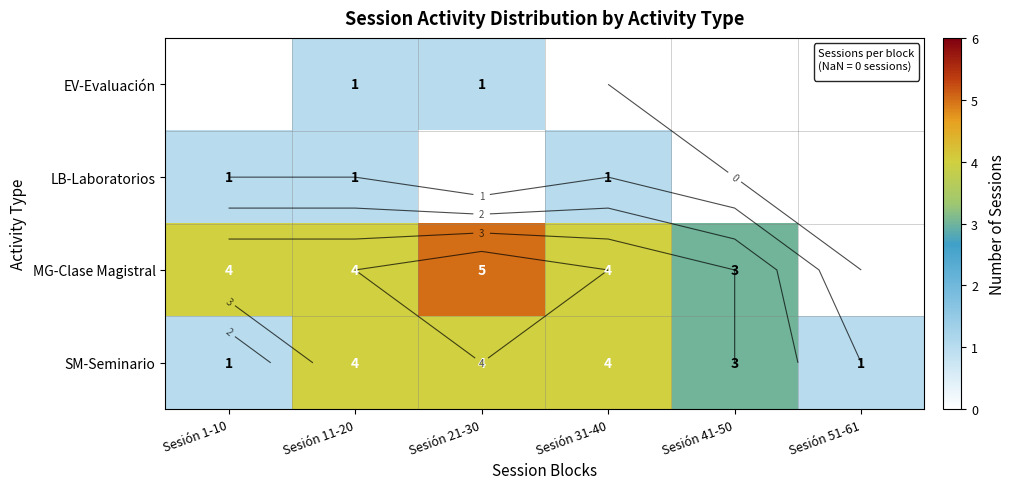

Is it true that LB-Laboratorios equals 0.7 at Sesión 1-10?

False